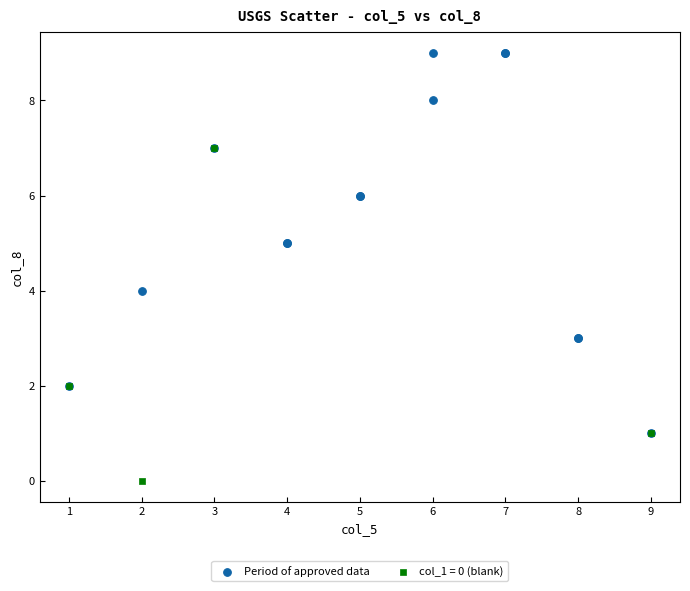

Which series has the largest Y range (max minus min)?

Period of approved data